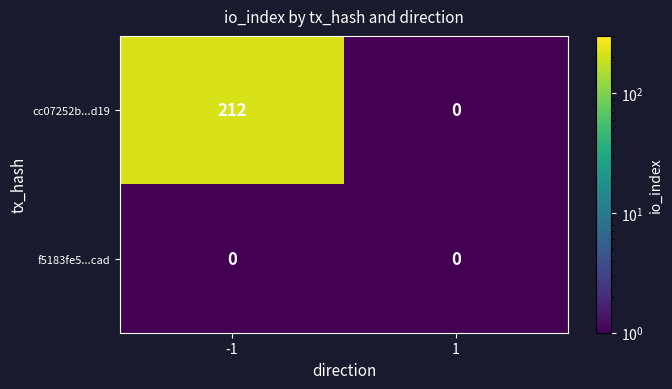

Reading left to right, transcribe all the data shown in this chart.

cc07252b...d19: 212	0
f5183fe5...cad: 0	0